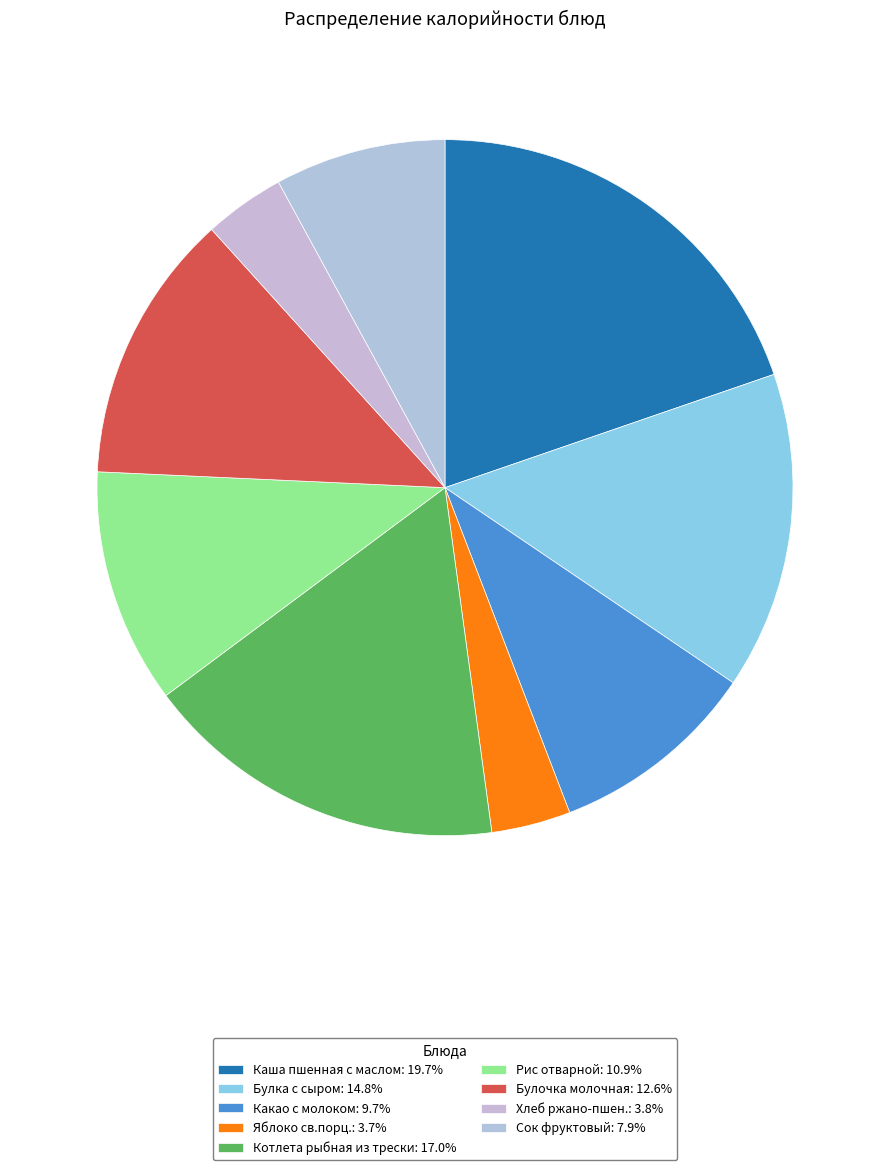

Is there a majority slice in this chart?

No